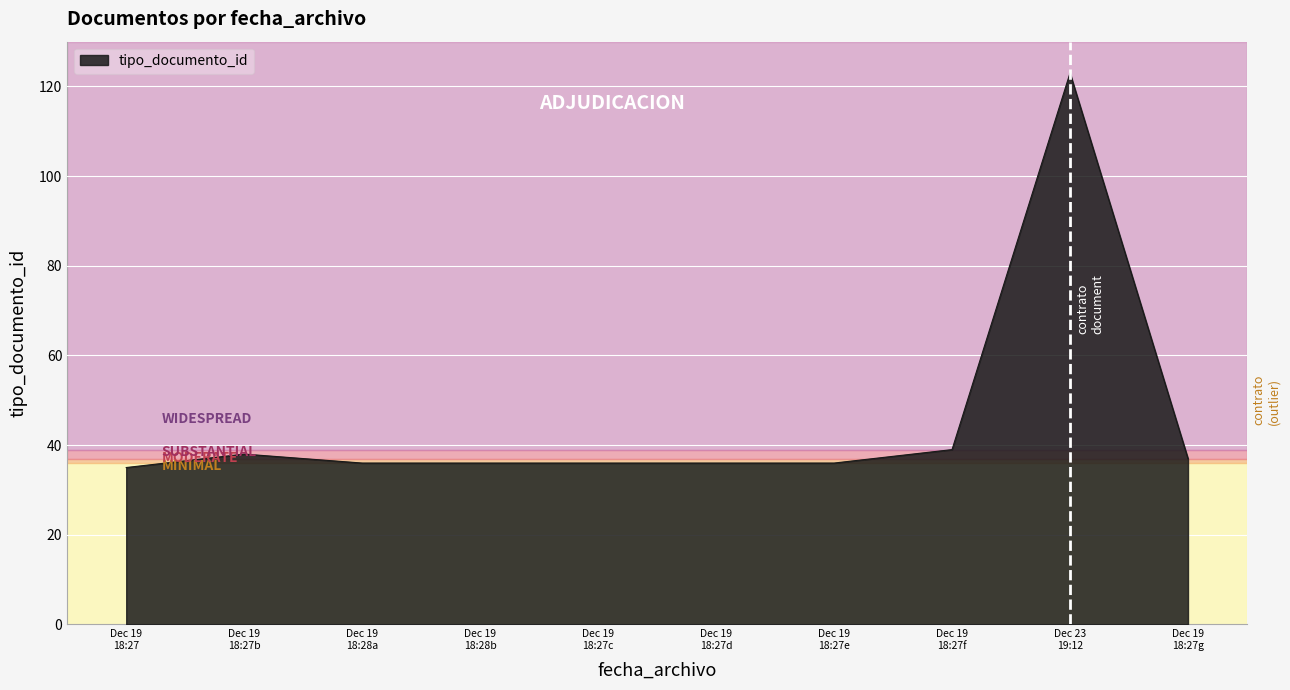

What is the minimum value shown in the chart?

35